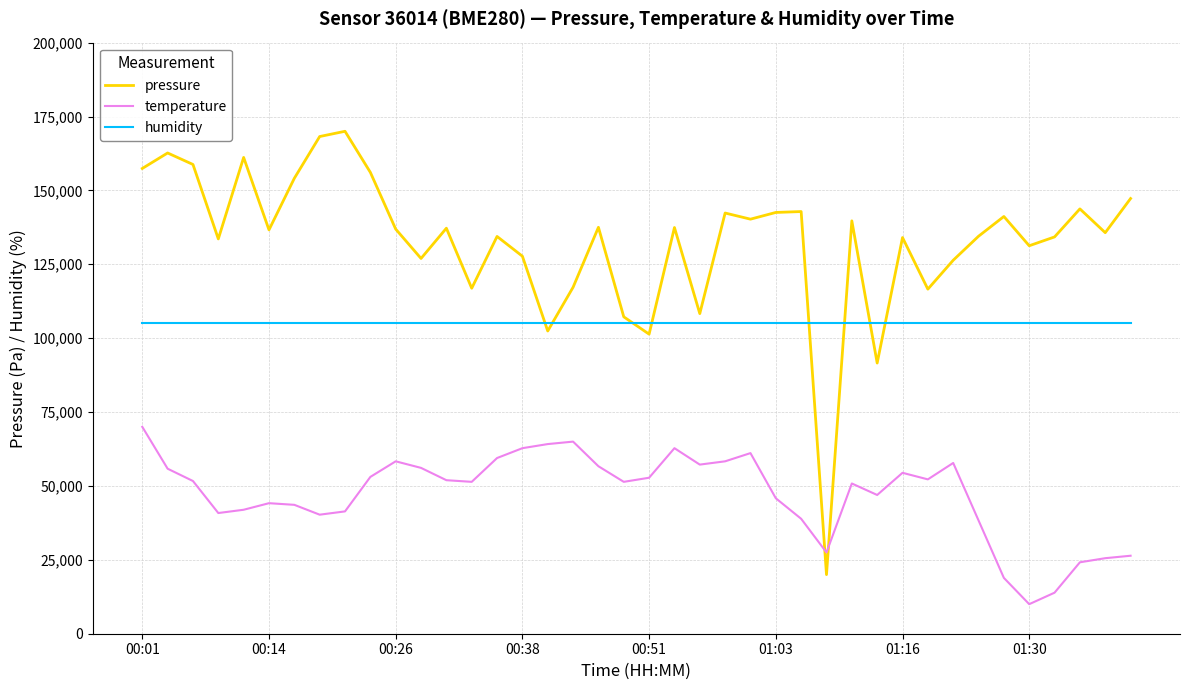

Which series has the widest spread of values?

pressure